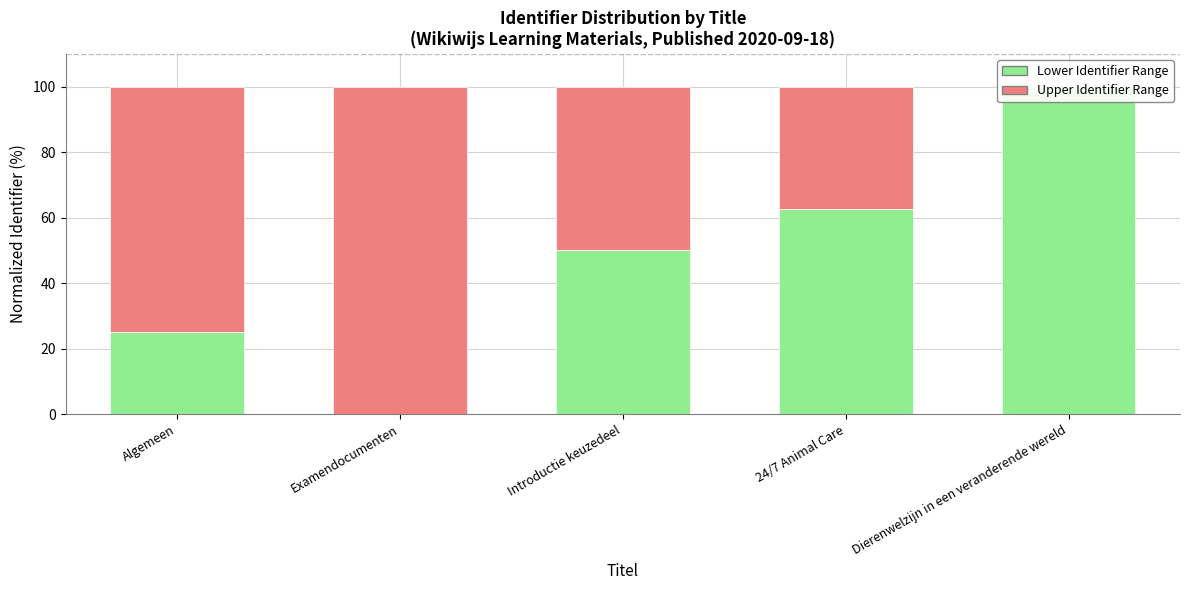

What is the sum of the Lower Identifier Range values at Dierenwelzijn in een veranderende wereld and Introductie keuzedeel?

150.0